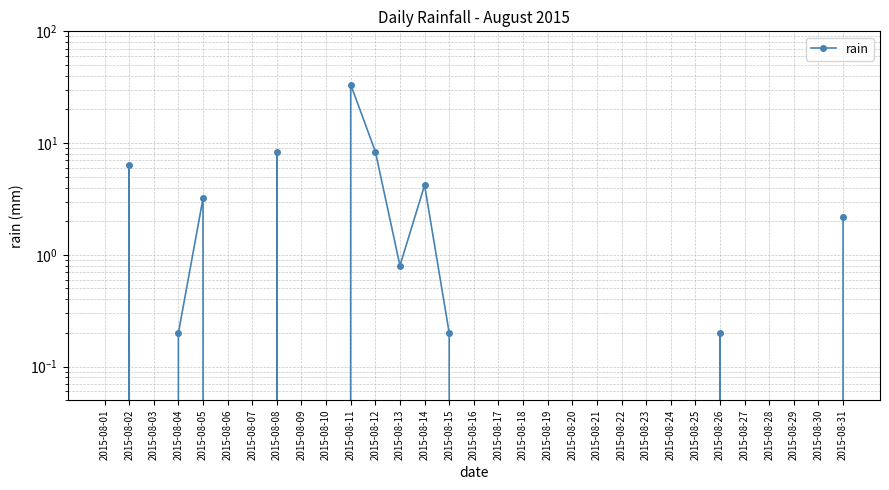

What is the average value?

2.2